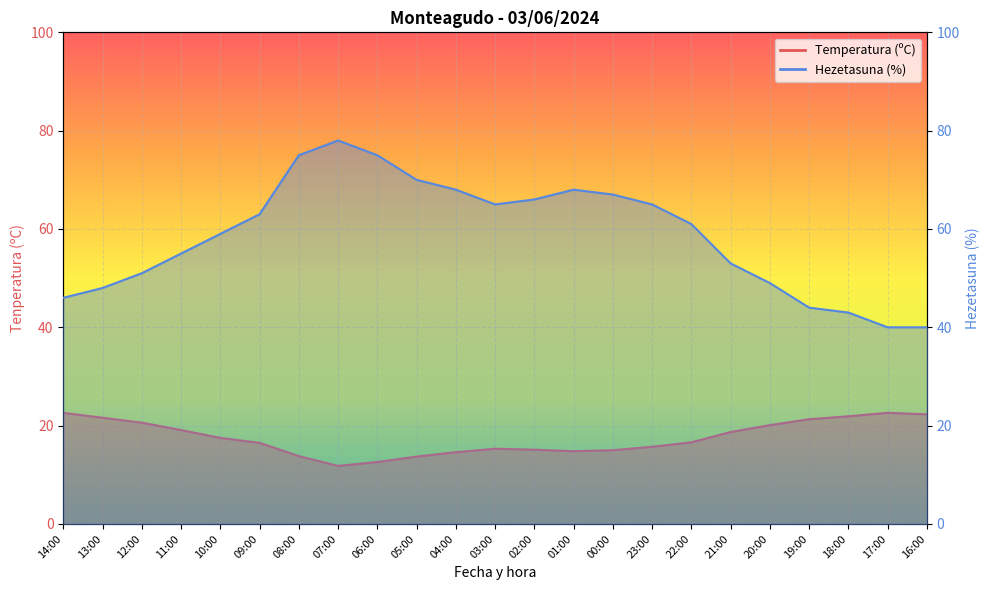

Rank the series at 07:00 from highest to lowest value.

Hezetasuna (%), Temperatura (ºC)